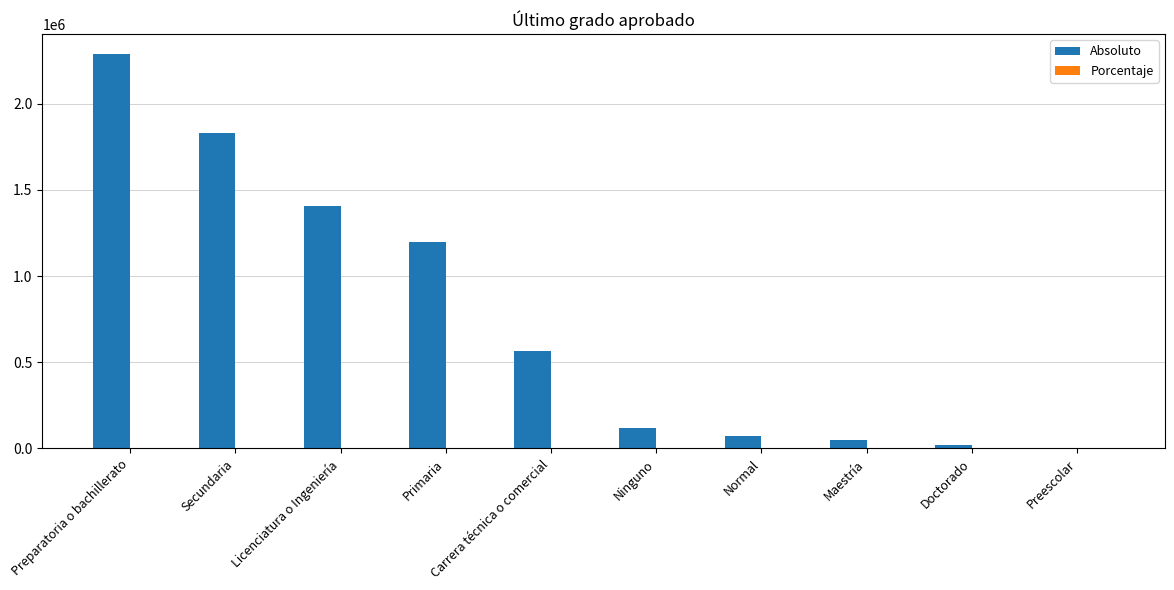

Is it true that Absoluto equals 516026.8 at Preparatoria o bachillerato?

False